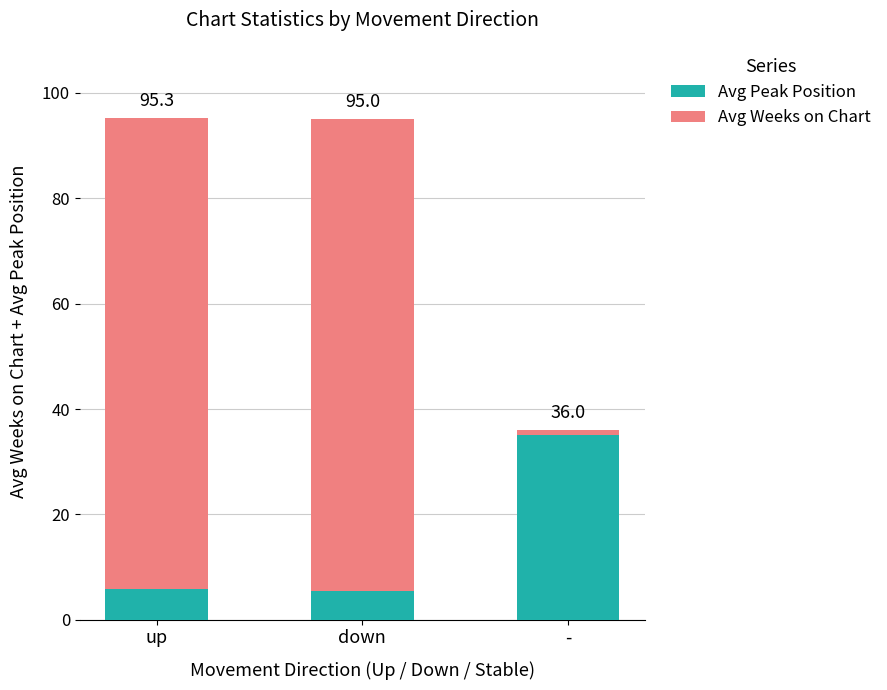

Are the bars horizontal?

No